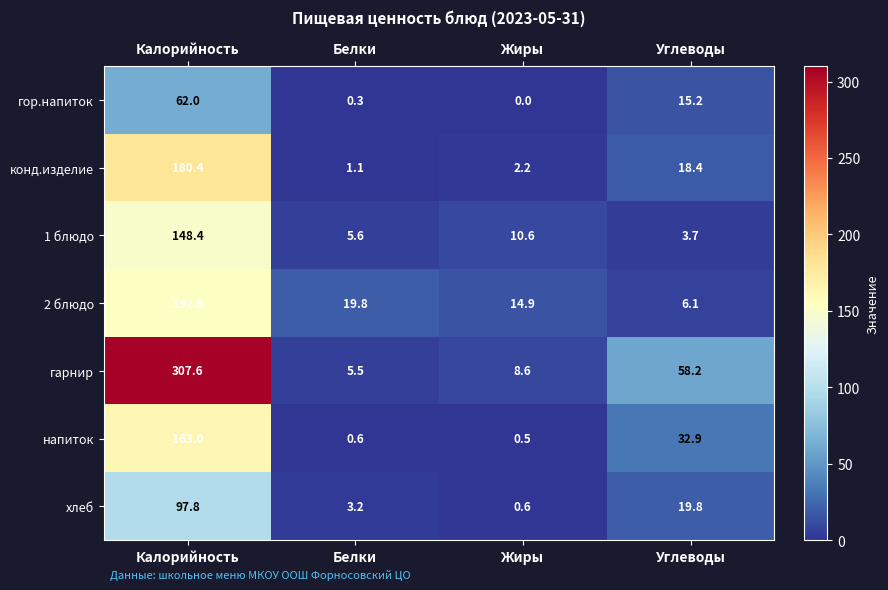

How many series are shown in this chart?

7